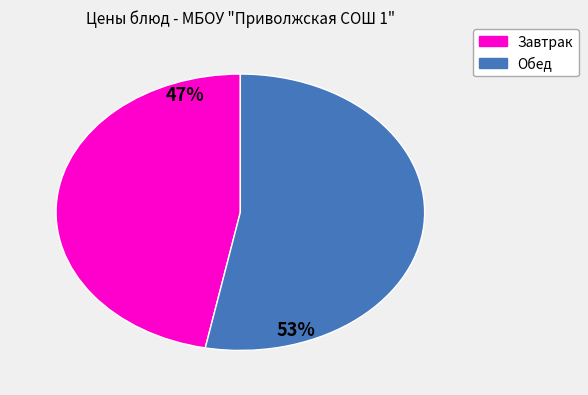

Does any single category account for the majority?

Yes